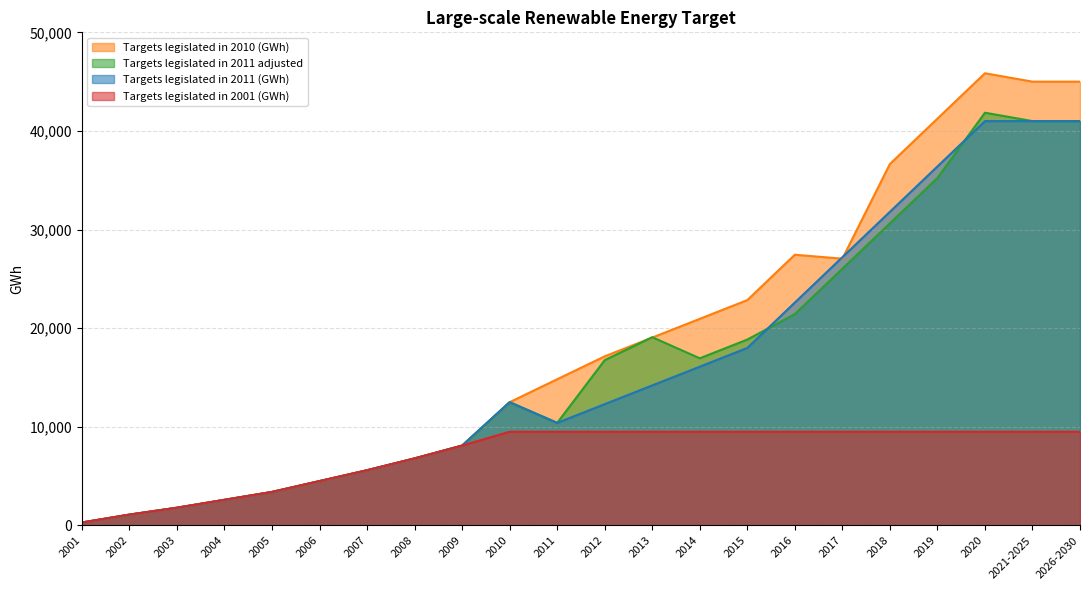

True or false: Targets legislated in 2011 adjusted and Targets legislated in 2011 (GWh) cross at least once.

True